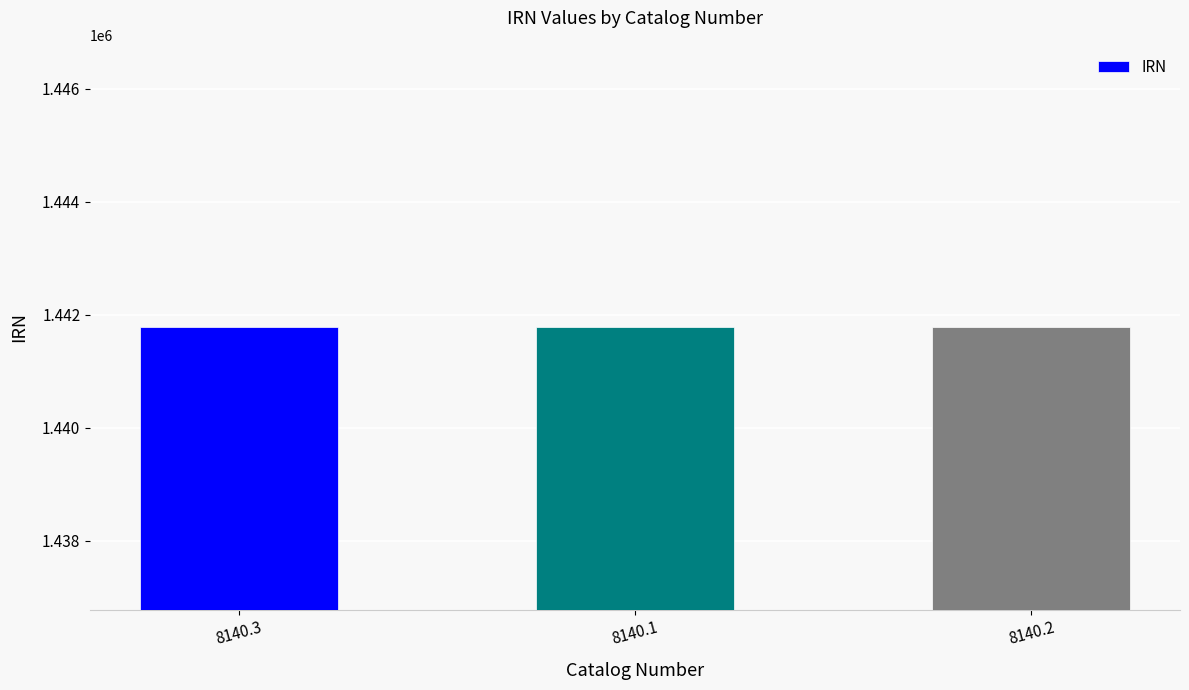

The value at 8140.2 is 711798. True or false?

False